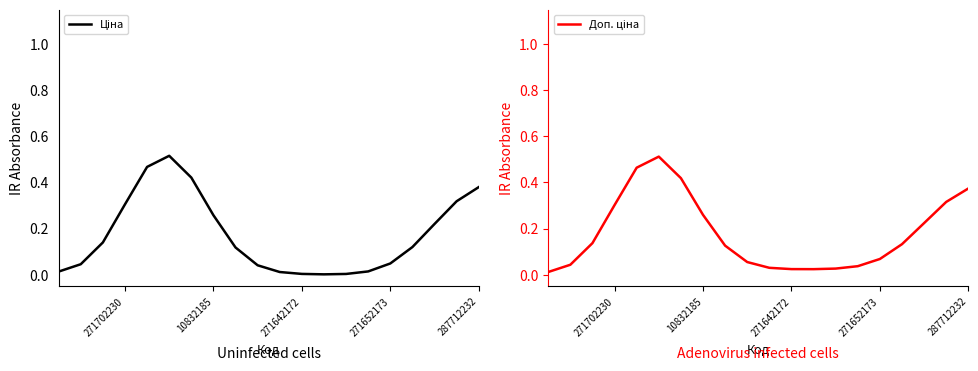

In Ціна, how many points are lower than both neighbors (excluding endpoints)?

1